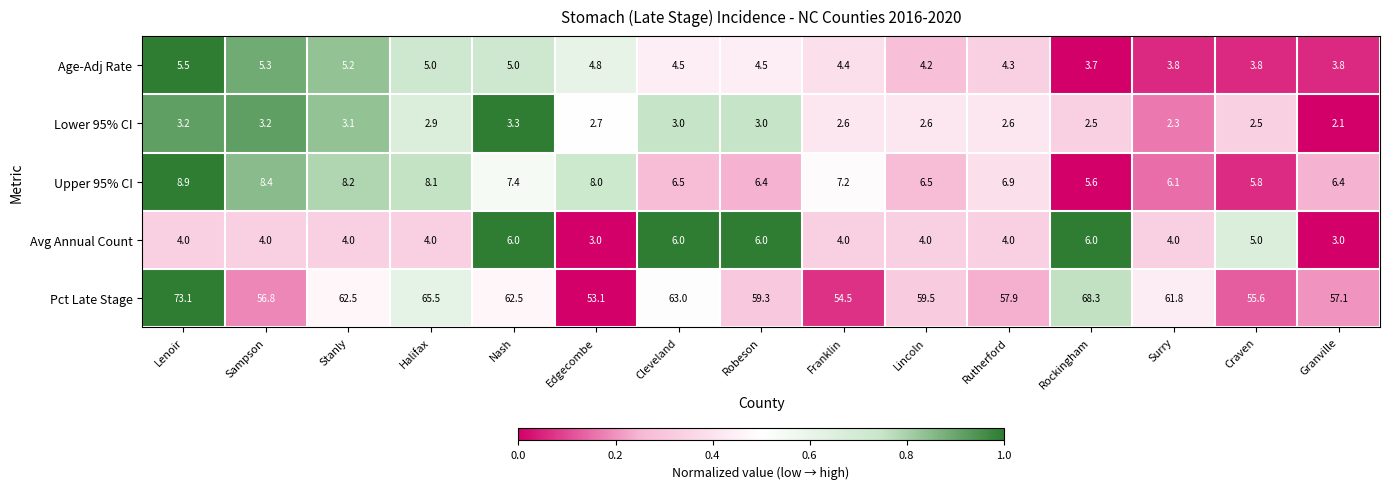

Which series has the widest spread of values?

Pct Late Stage